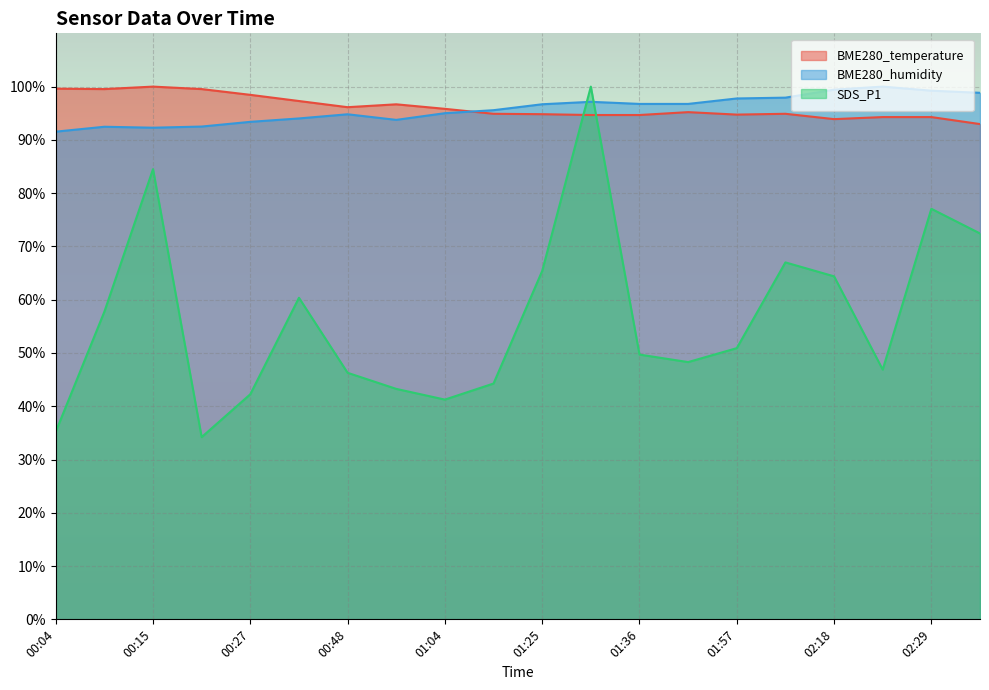

True or false: BME280_humidity and SDS_P1 intersect in this chart.

True